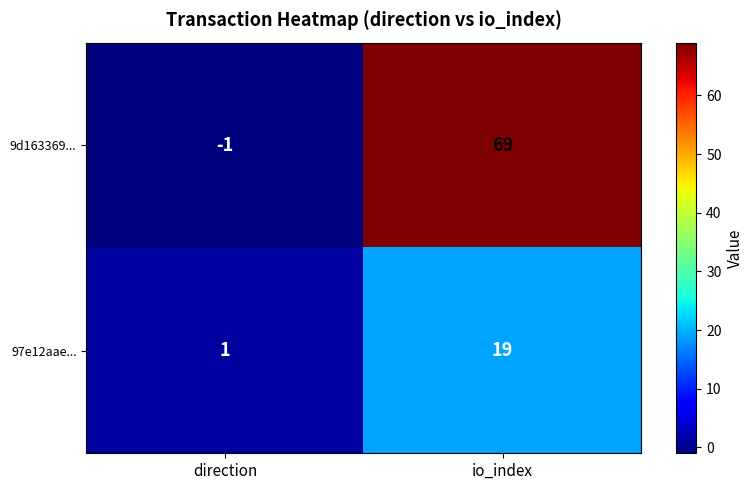

How many values in 9d163369... are above zero?

1